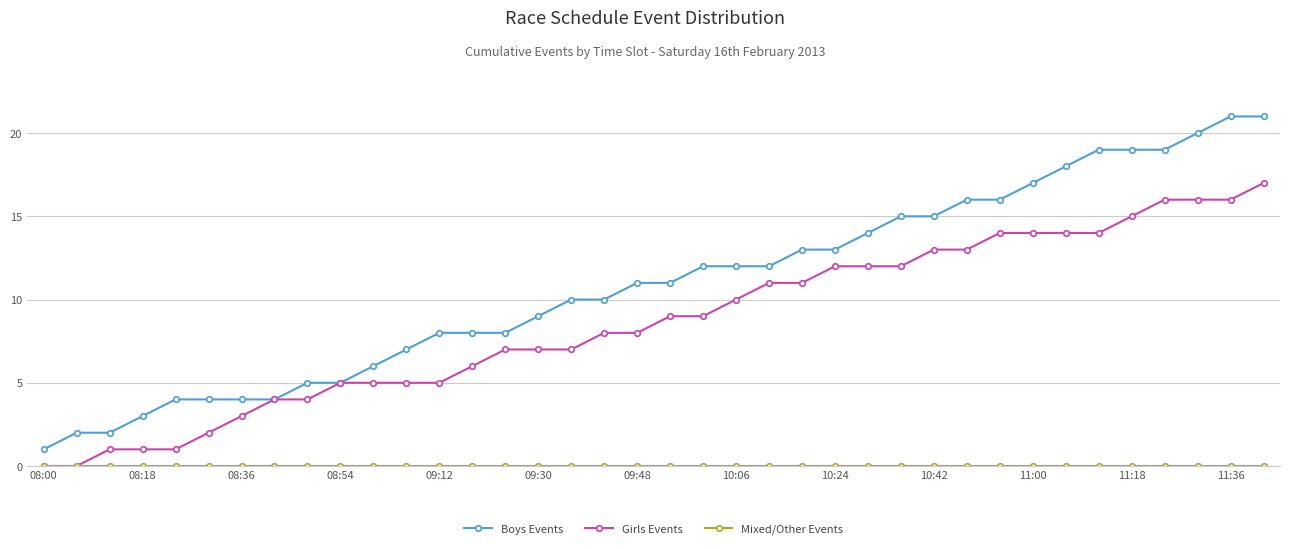

Which series has the largest total across all categories?

Boys Events